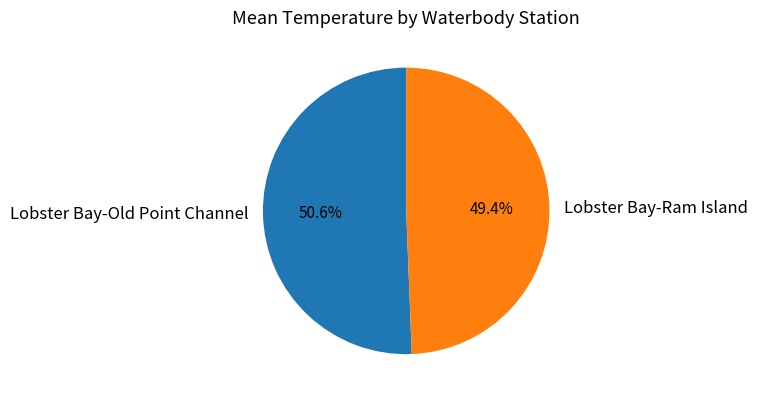

Is there any slice that represents more than half of the pie?

Yes